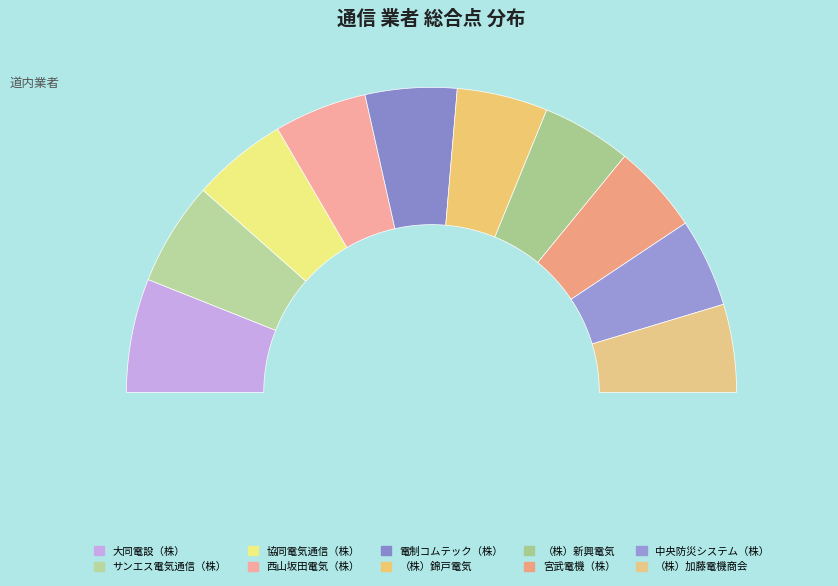

Is it true that 西山坂田電気（株） is 18% of the pie?

False